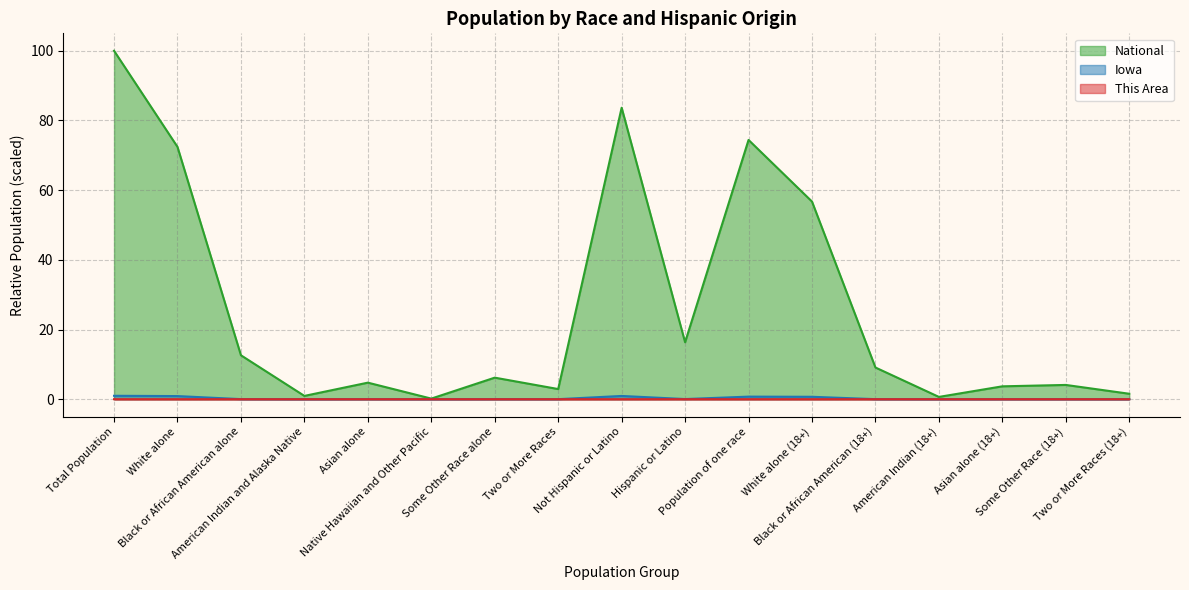

Is the value of This Area at Not Hispanic or Latino greater than the value of Iowa at Total Population?

No